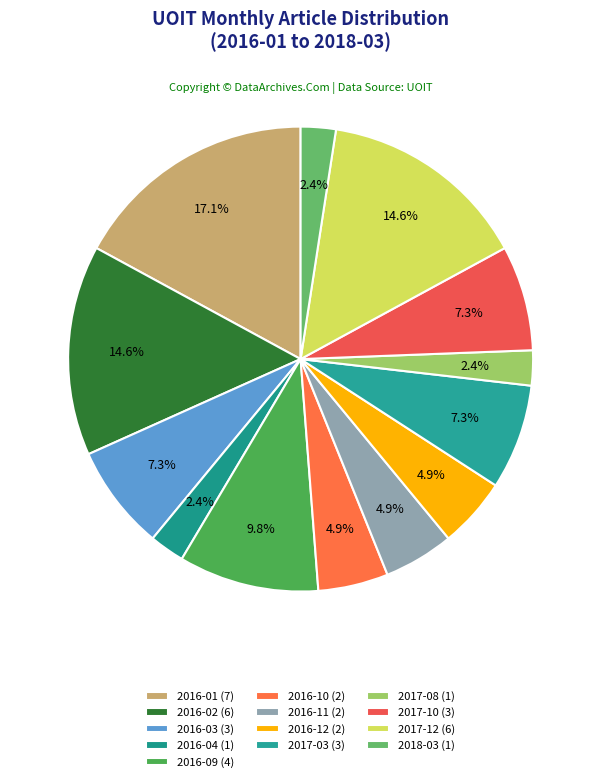

Count the number of slices in the pie.

13